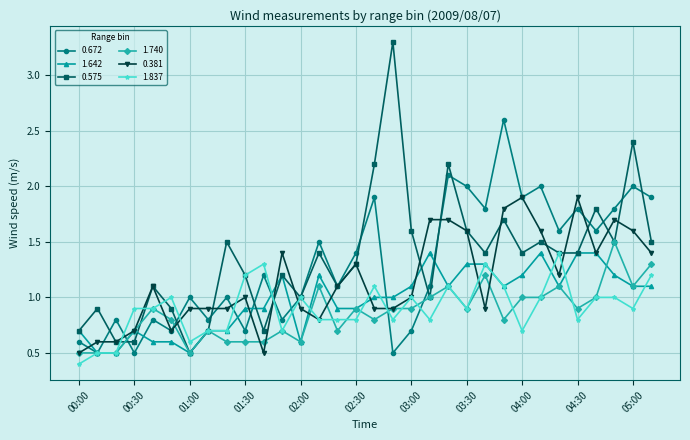

At how many categories does at least one series exceed 0?

32